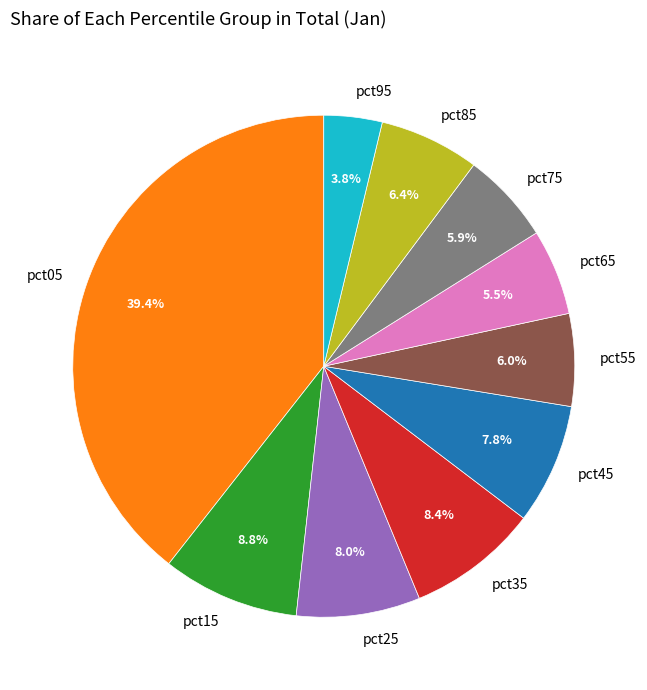

To the nearest percent, what percentage of the pie is pct05?

39%